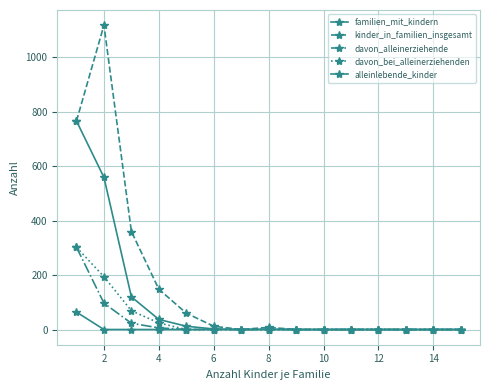

Is this an area chart (filled region under the line)?

No